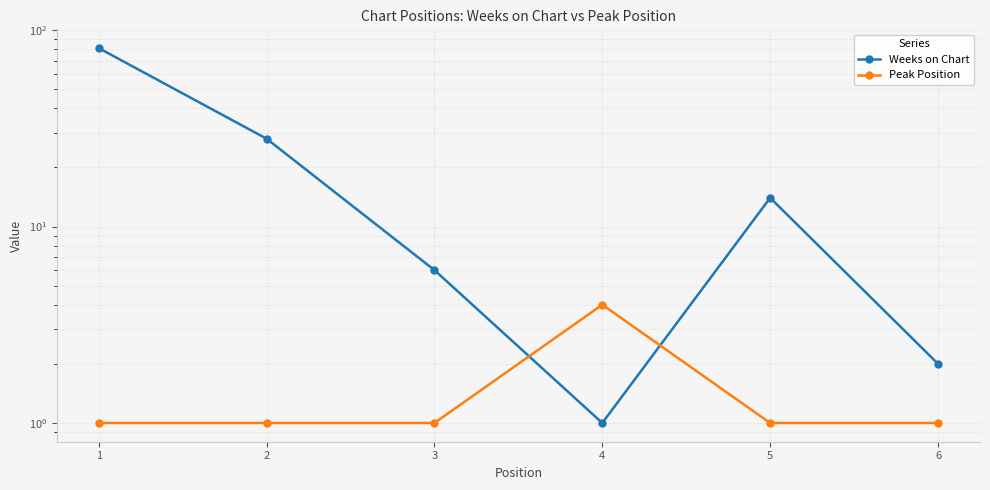

Is the value of Peak Position at 3 greater than the value of Weeks on Chart at 2?

No